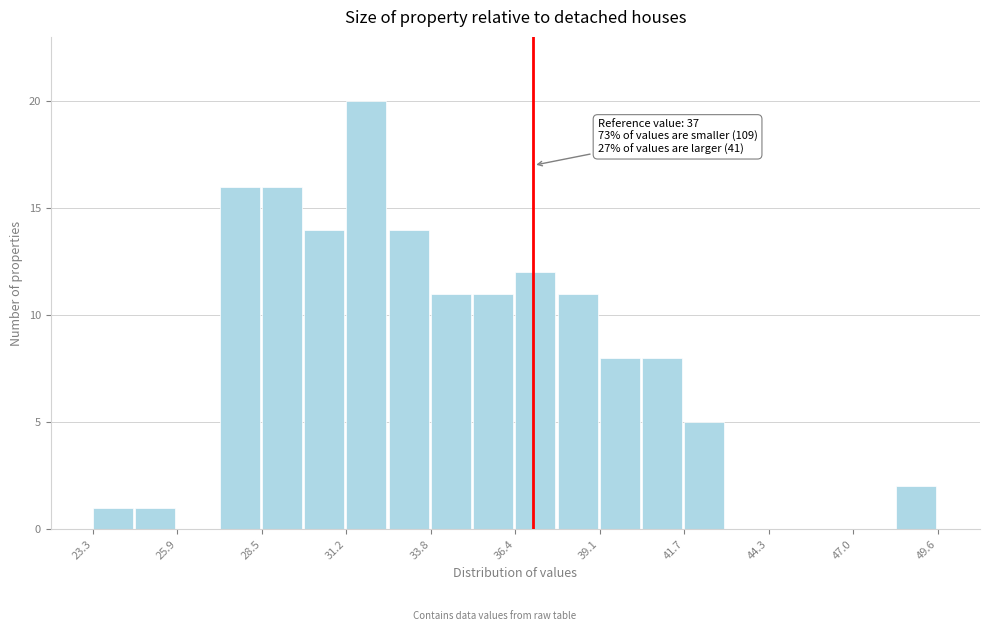

Around what value on the x-axis is the tallest bar? Give the approximate position of its centre, as read against the axis.

32.0